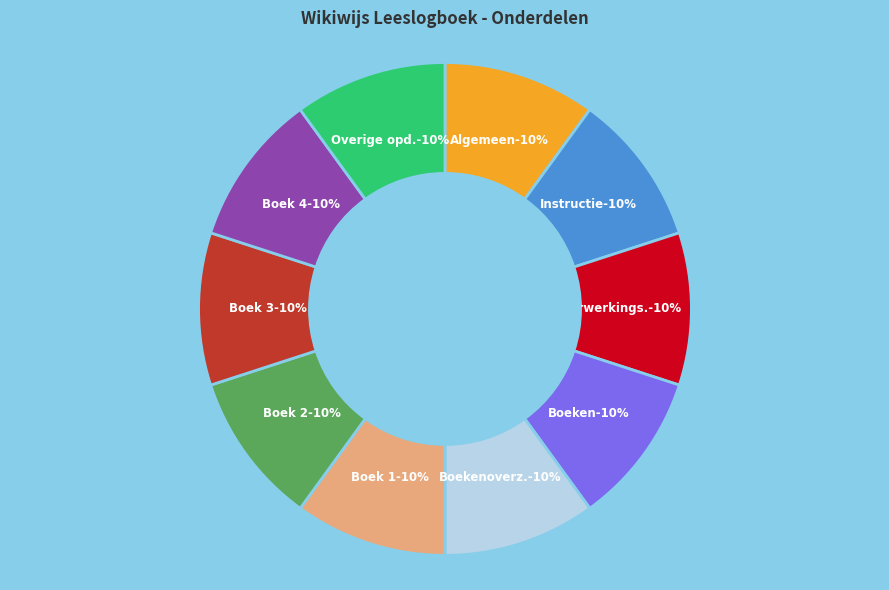

Rank the categories by value from lowest to highest.

Algemeen, Instructie, Verwerkingsopdrachten, Boeken, Boekenoverzicht, Boek 1, Boek 2, Boek 3, Boek 4, Overige opdrachten